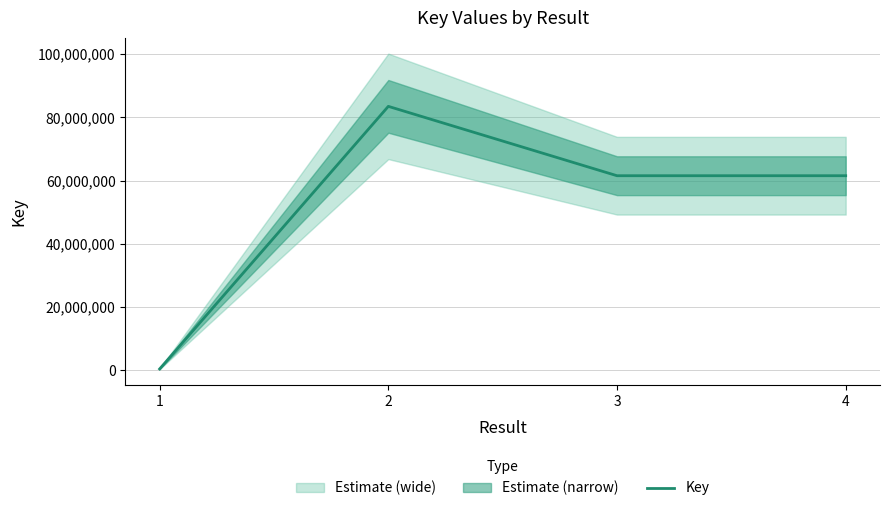

Rank the categories by value from lowest to highest.

1, 3, 4, 2